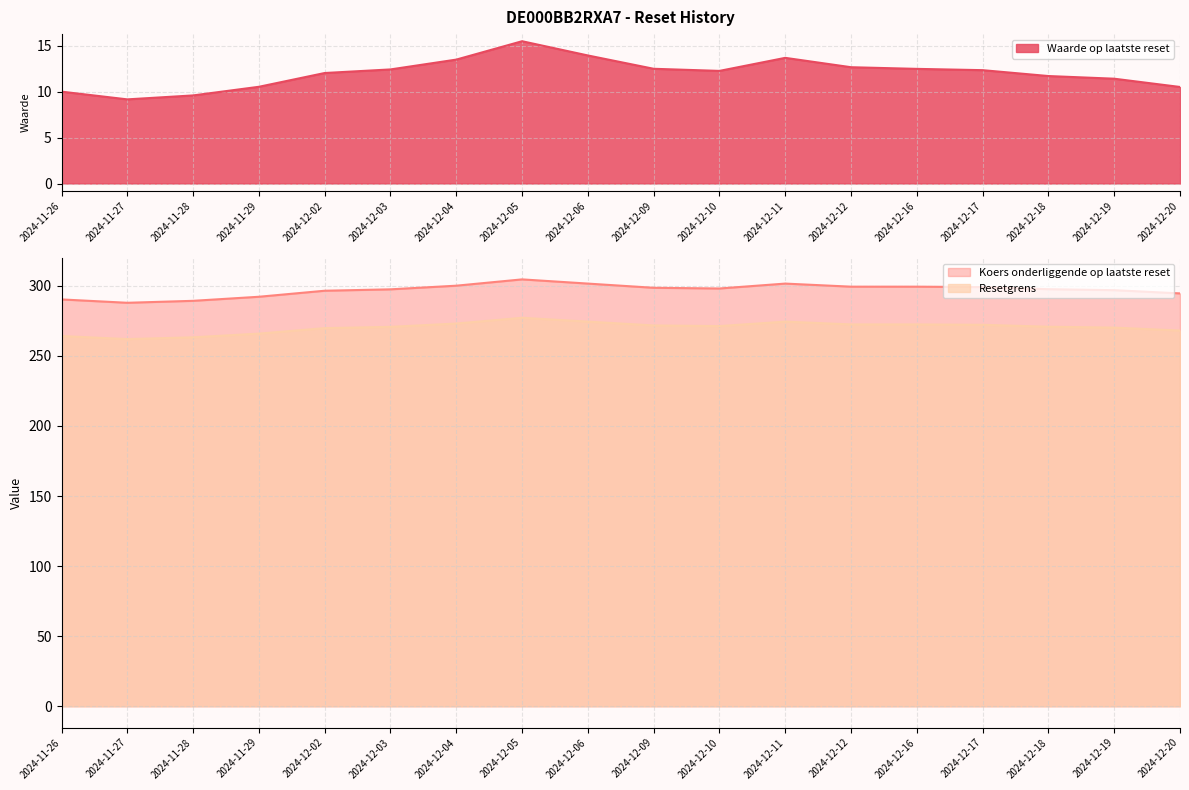

List the labels in order of Resetgrens value, smallest first.

2024-11-27, 2024-11-28, 2024-11-26, 2024-11-29, 2024-12-20, 2024-12-02, 2024-12-19, 2024-12-03, 2024-12-18, 2024-12-10, 2024-12-09, 2024-12-17, 2024-12-12, 2024-12-16, 2024-12-04, 2024-12-06, 2024-12-11, 2024-12-05